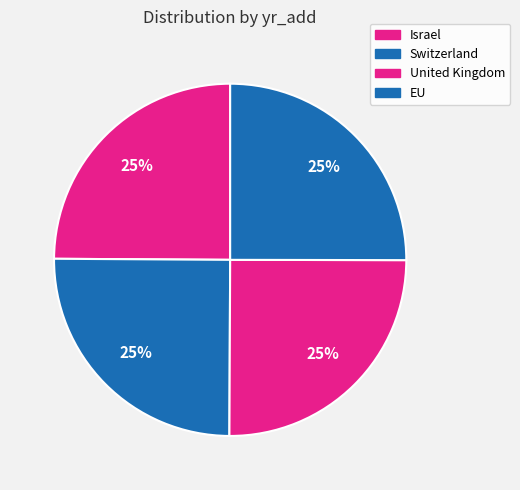

How many slices are in this pie chart?

4